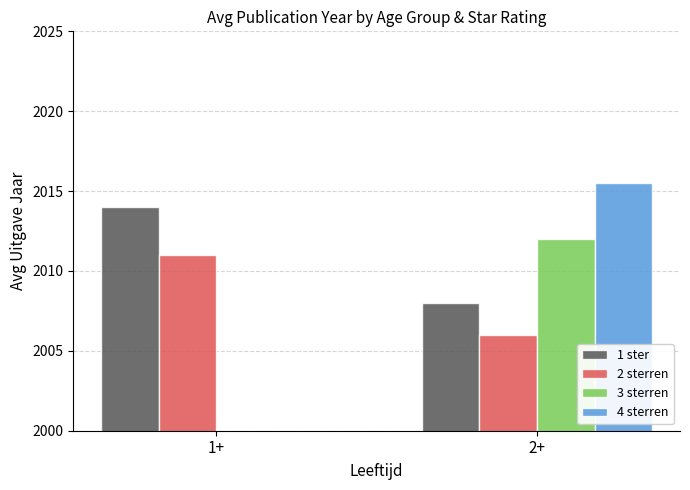

Where is 2 sterren nearest to the value 2008?

2+